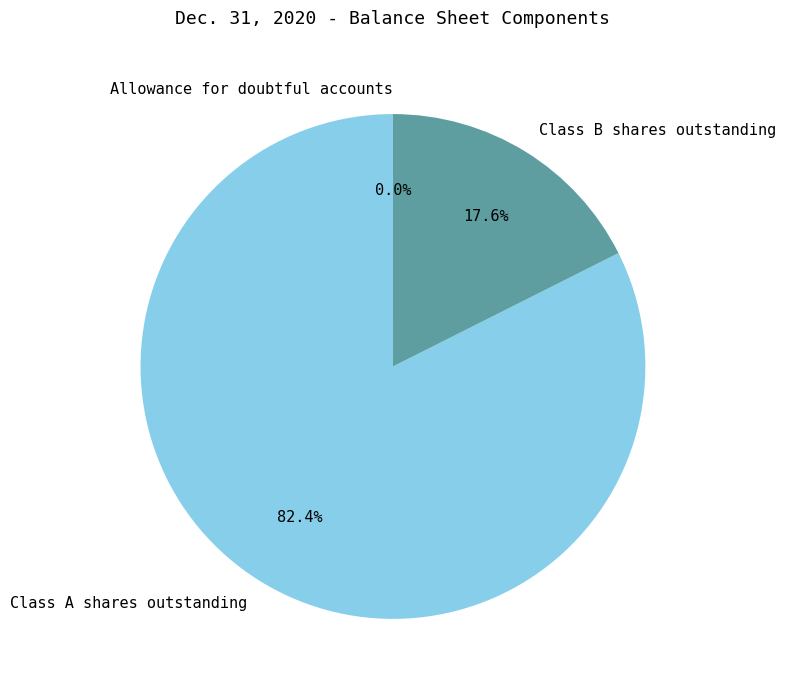

Which slice is the largest?

Class A shares outstanding